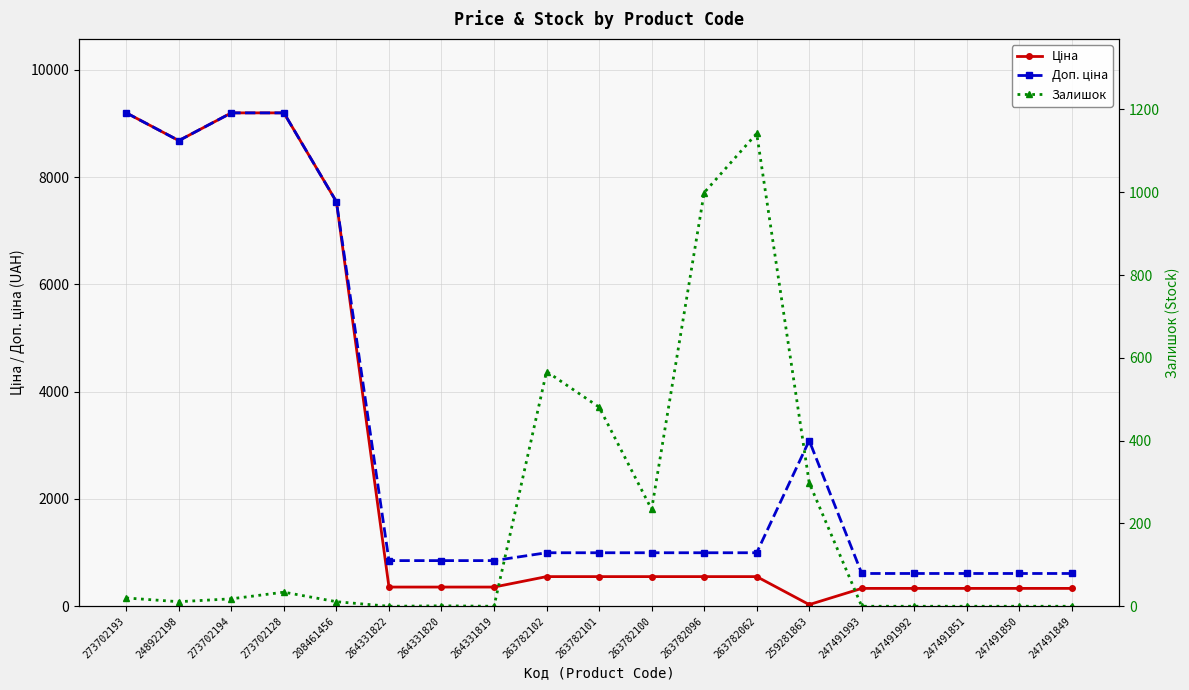

Is this an area chart (filled region under the line)?

No